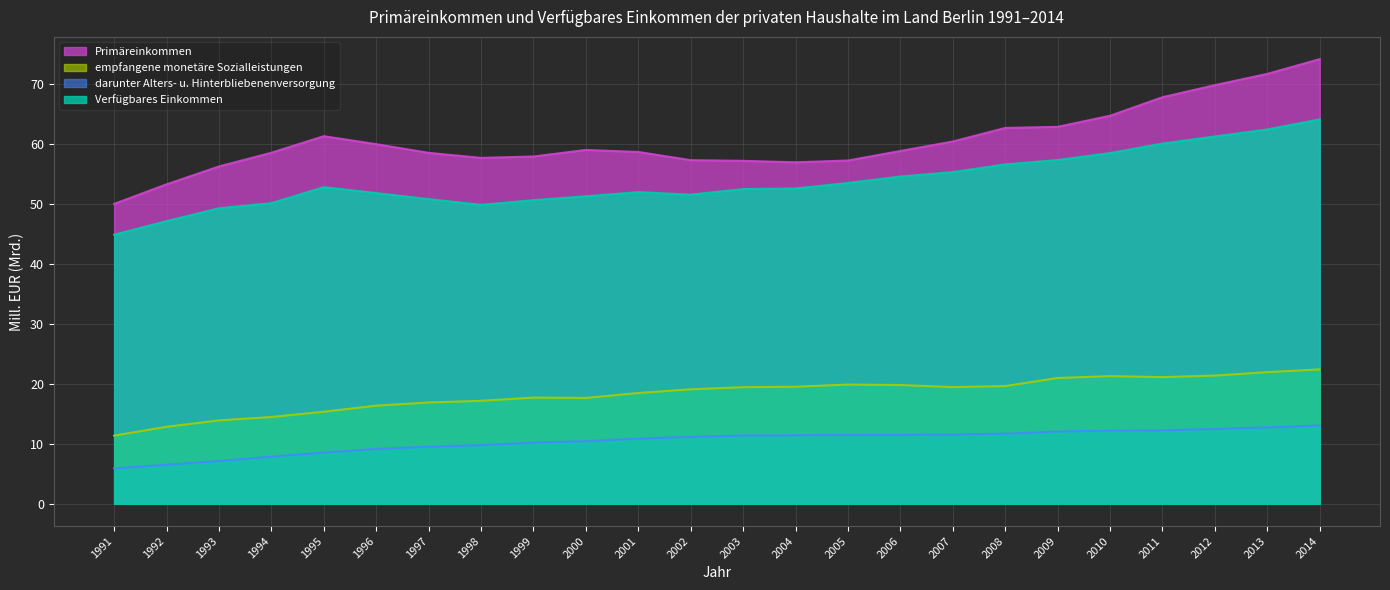

True or false: darunter Alters- u. Hinterbliebenenversorgung and Verfügbares Einkommen intersect in this chart.

False